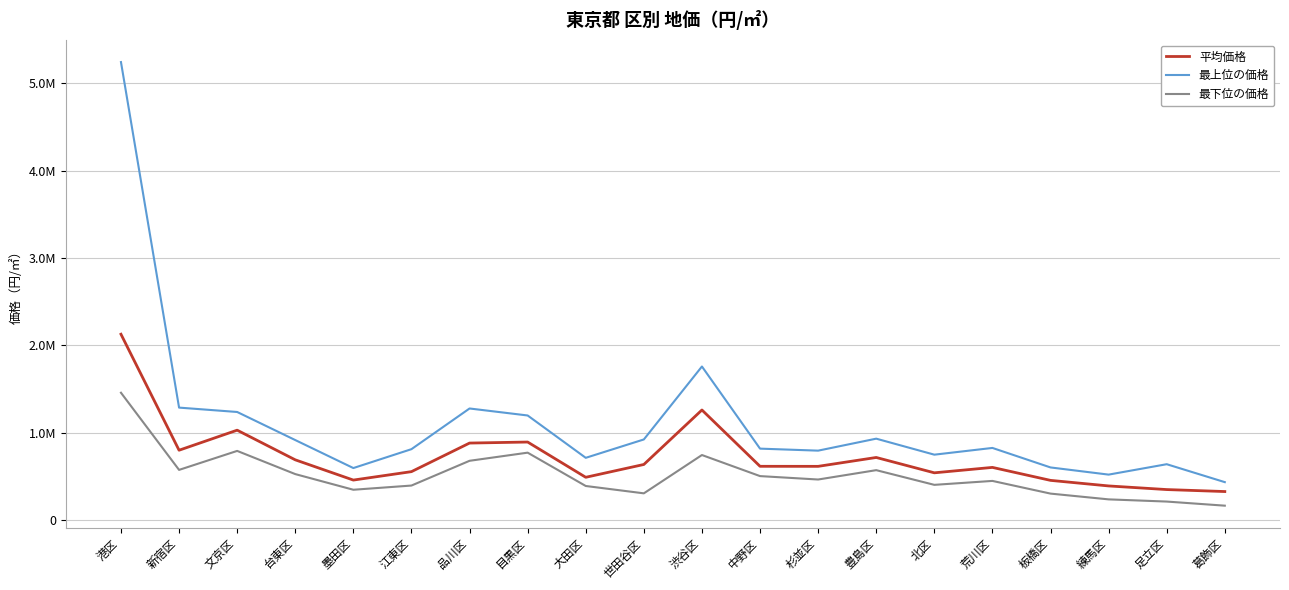

What are all the series names shown in the legend?

平均価格, 最上位の価格, 最下位の価格